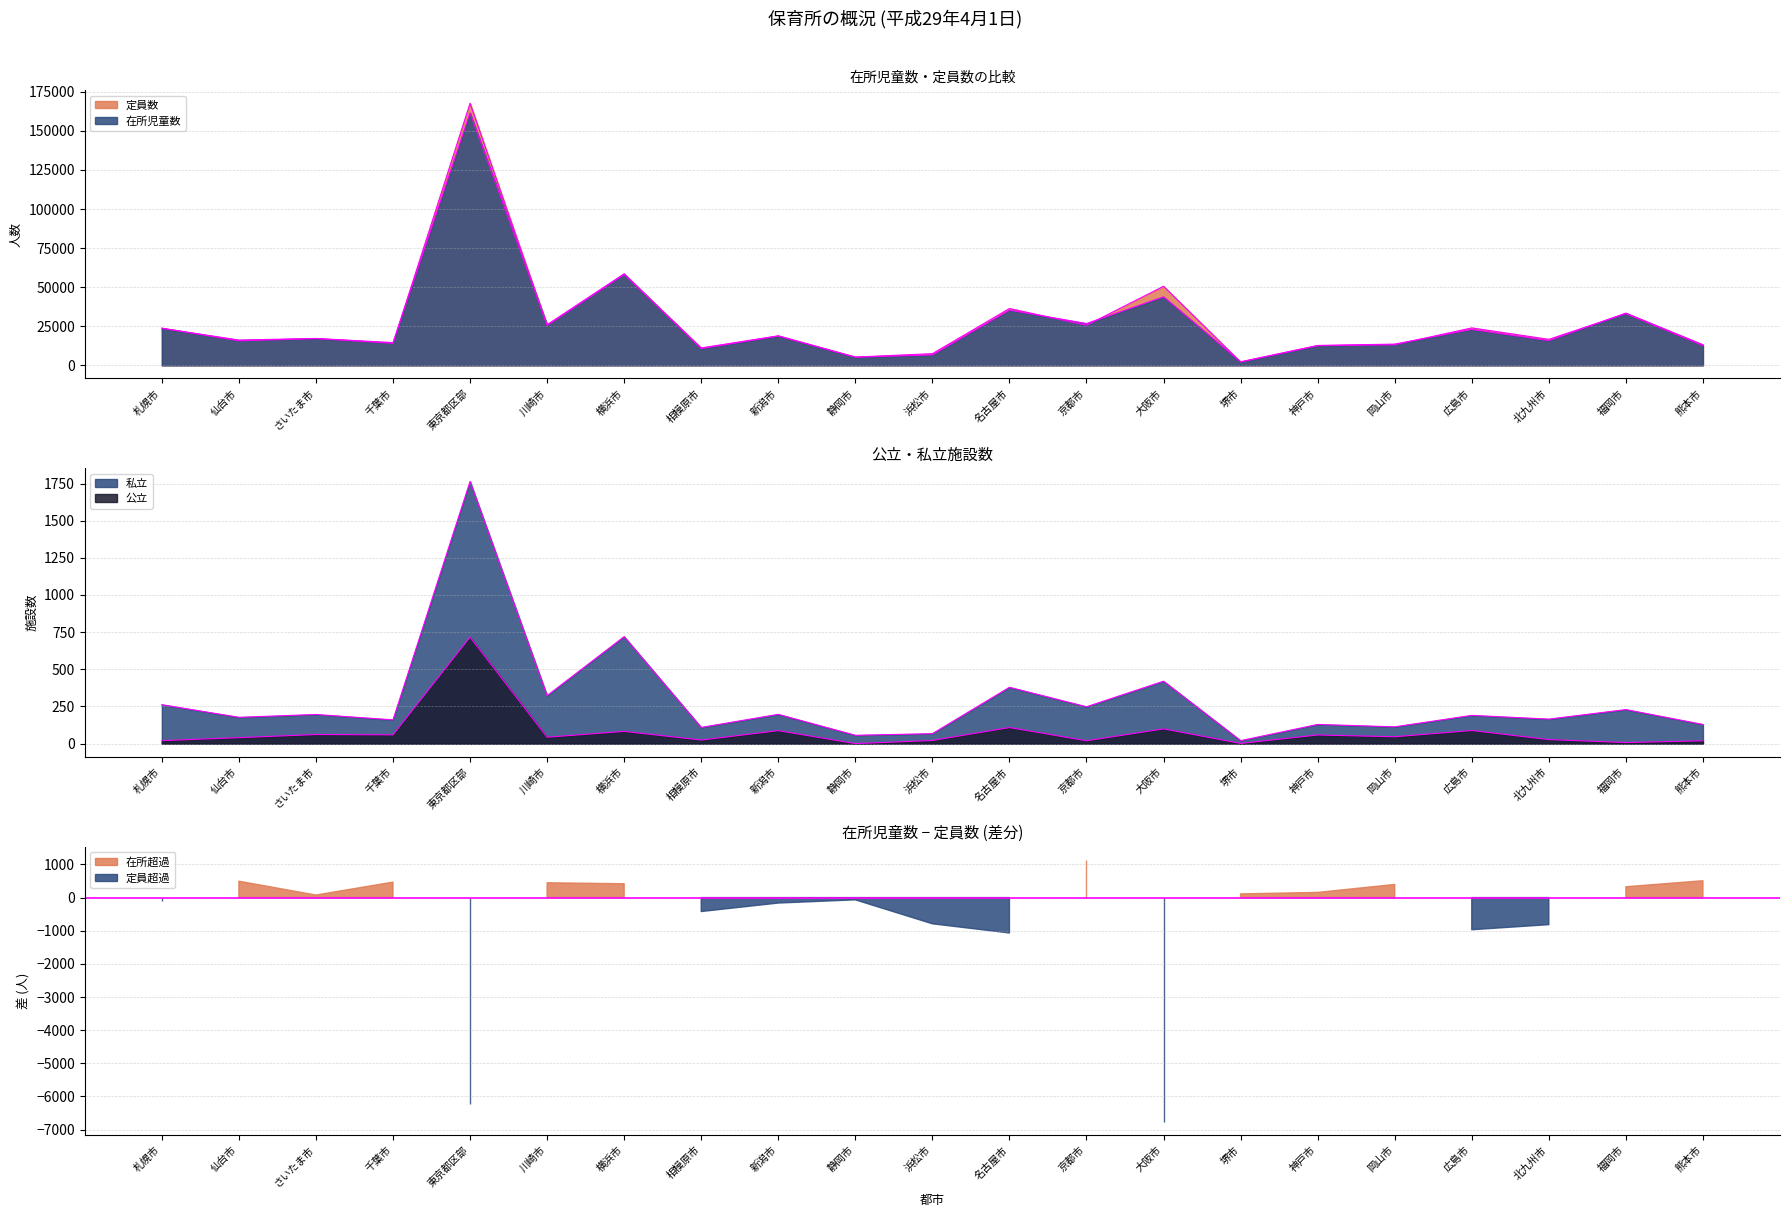

What is the sum of all 公立 values?

1625